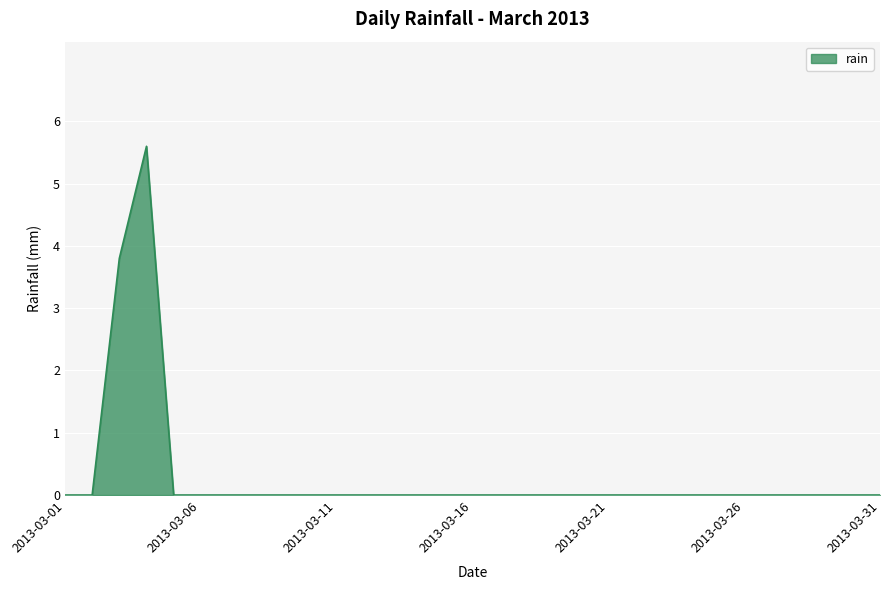

What is the difference between the maximum and minimum values?

5.6